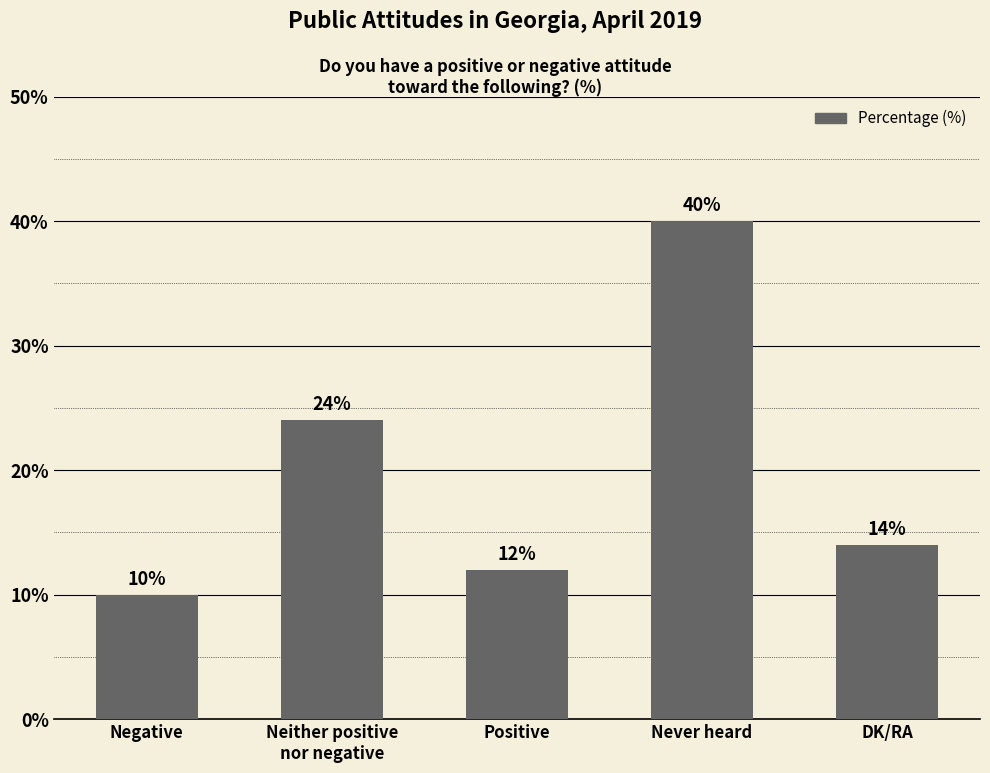

What is the label of the 1st bar from the left?

Negative